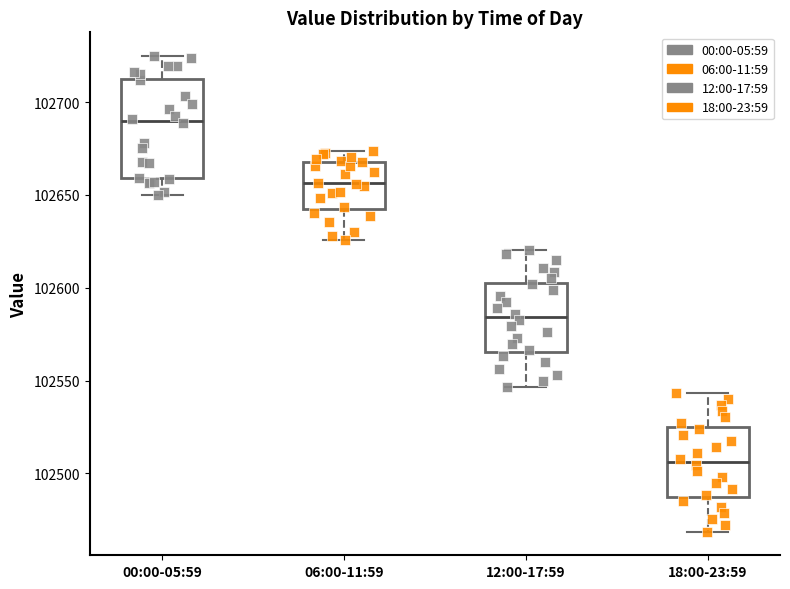

Reading left to right, transcribe this box plot: for each box, give where its median line is, the range the box spans, and where its two whiskers end, as read against the y-axis. The values are not printed on the chart, so give them approximately, as read against the axis.

00:00-05:59: median 102690, box 102660 to 102715, whiskers 102650 to 102725
06:00-11:59: median 102655, box 102640 to 102670, whiskers 102625 to 102675
12:00-17:59: median 102585, box 102565 to 102605, whiskers 102545 to 102620
18:00-23:59: median 102505, box 102485 to 102525, whiskers 102470 to 102545